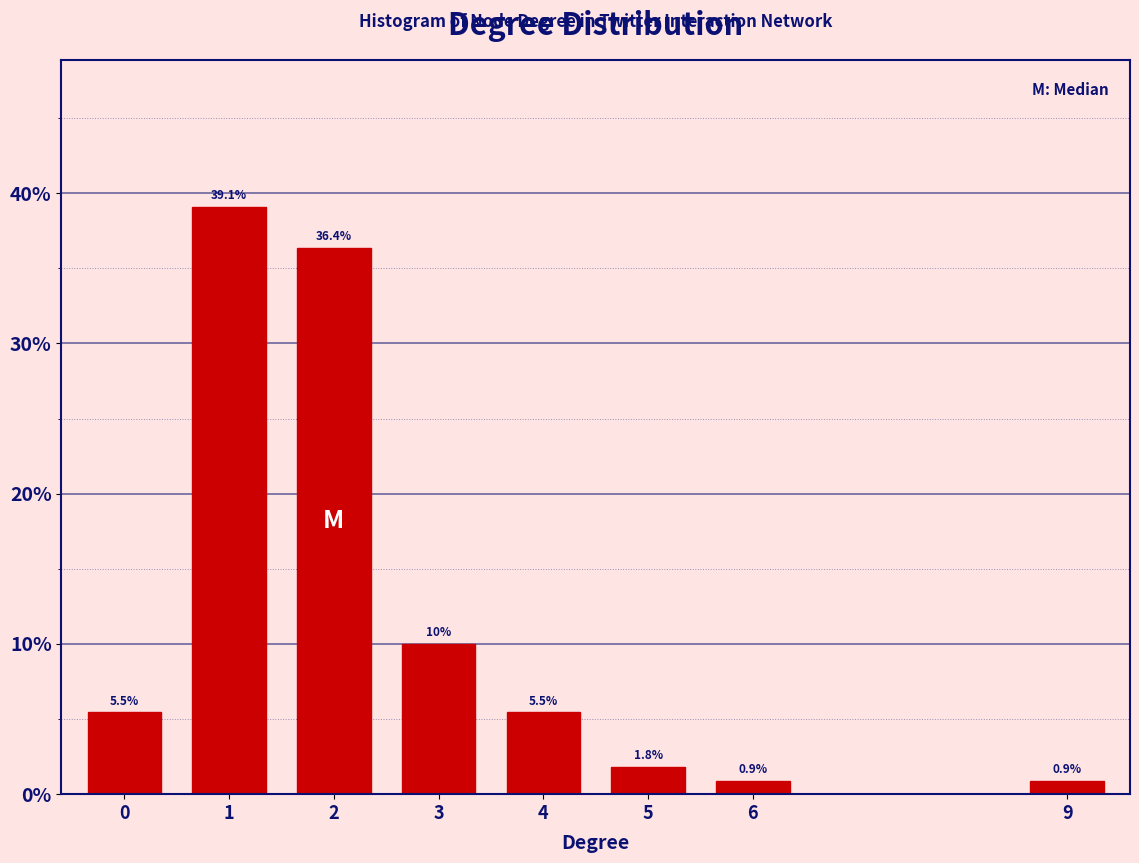

Reading left to right, list all the values displayed in this chart.

0=5.5	1=39.1	2=36.4	3=10.0	4=5.5	5=1.8	6=0.9	9=0.9